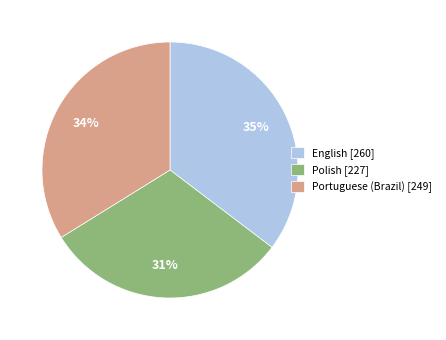

Is there any slice that represents more than half of the pie?

No